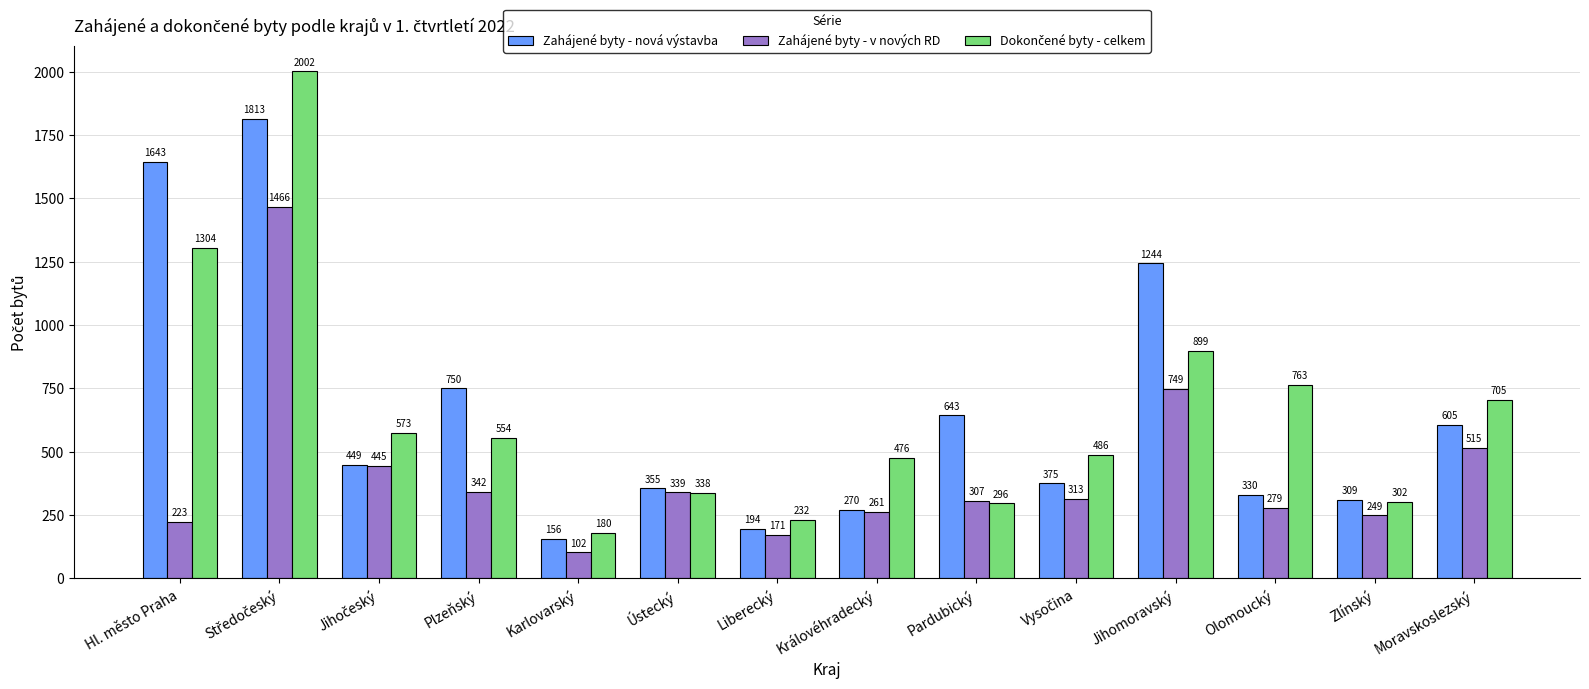

True or false: Zahájené byty - nová výstavba has a value of 231 at Karlovarský.

False